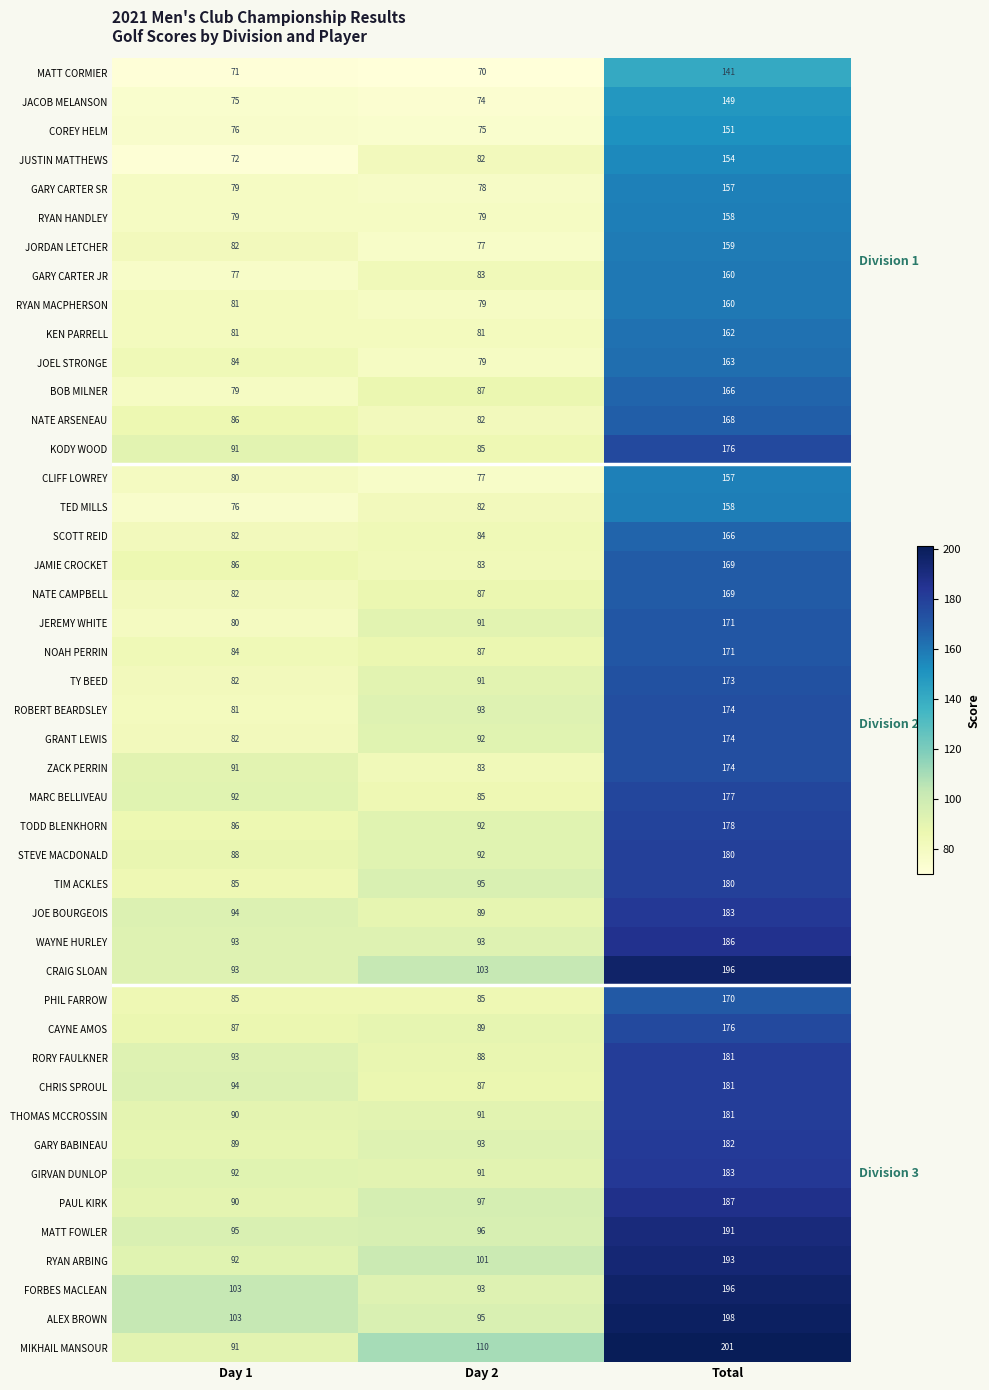

The value of JACOB MELANSON at Total is 216. True or false?

False